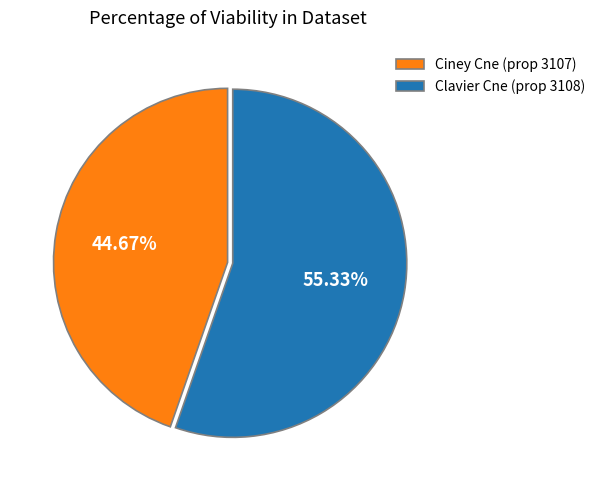

Count the number of slices in the pie.

2